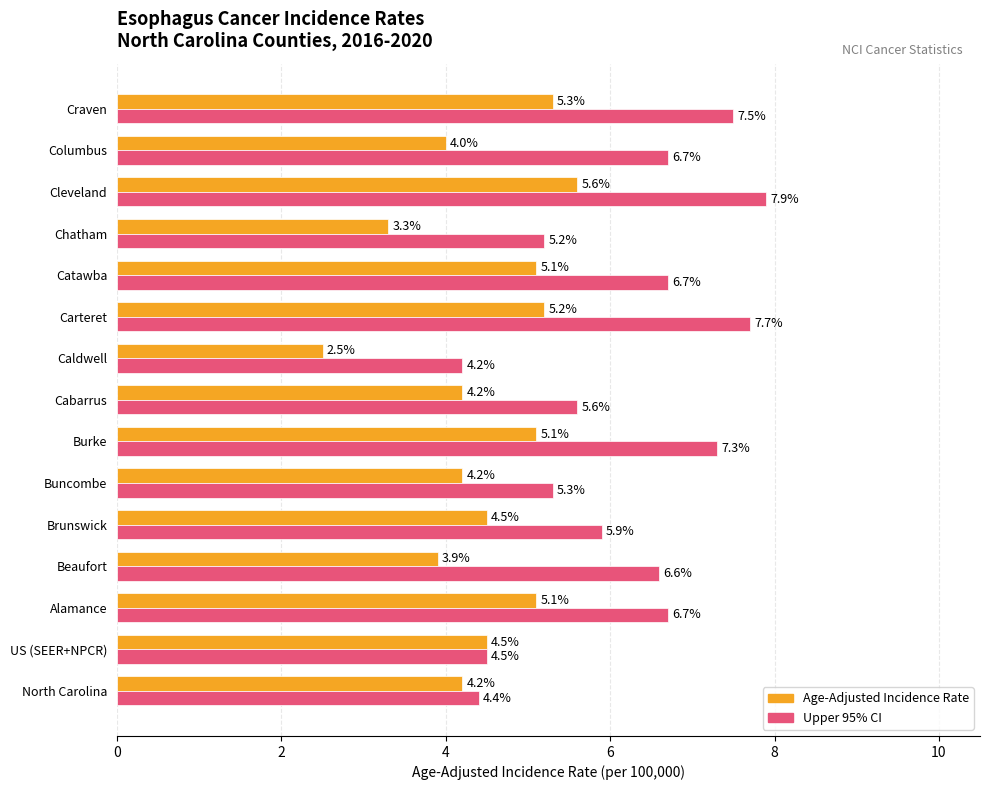

Which series has the largest total across all categories?

Upper 95% CI